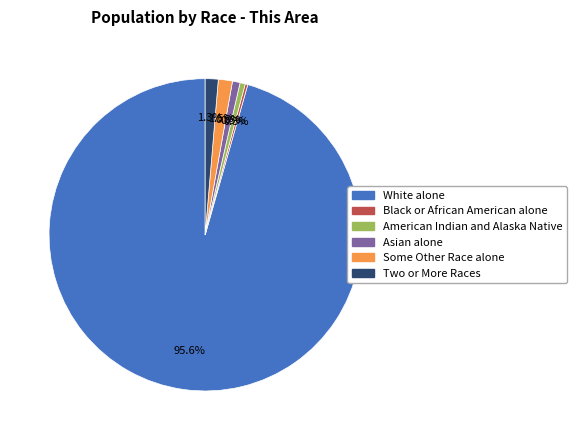

Is there any slice that represents more than half of the pie?

Yes